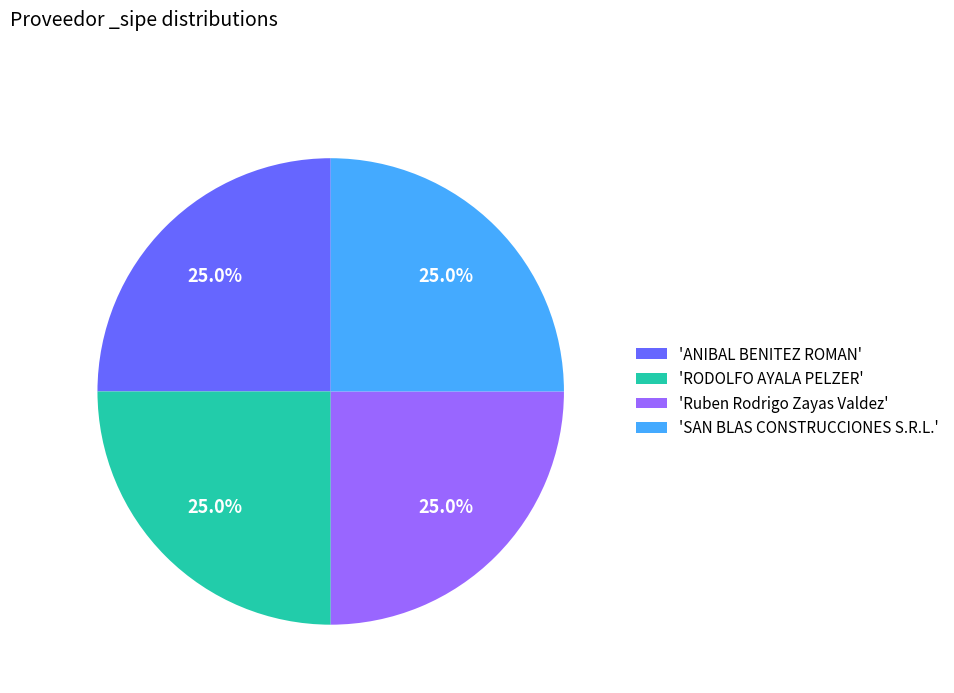

To the nearest percent, what is the average slice percentage?

25%